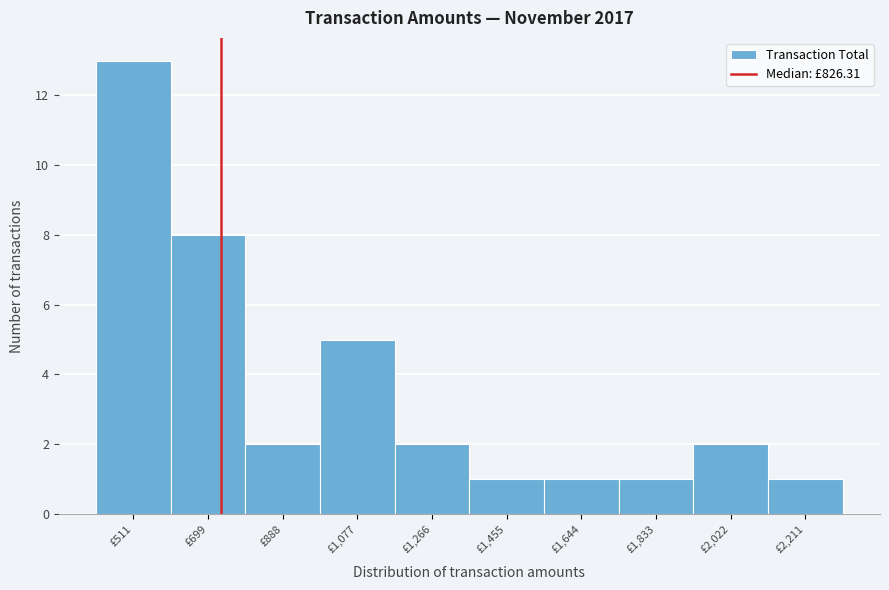

Reading left to right, extract all data points from this chart.

13	8	2	5	2	1	1	1	2	1